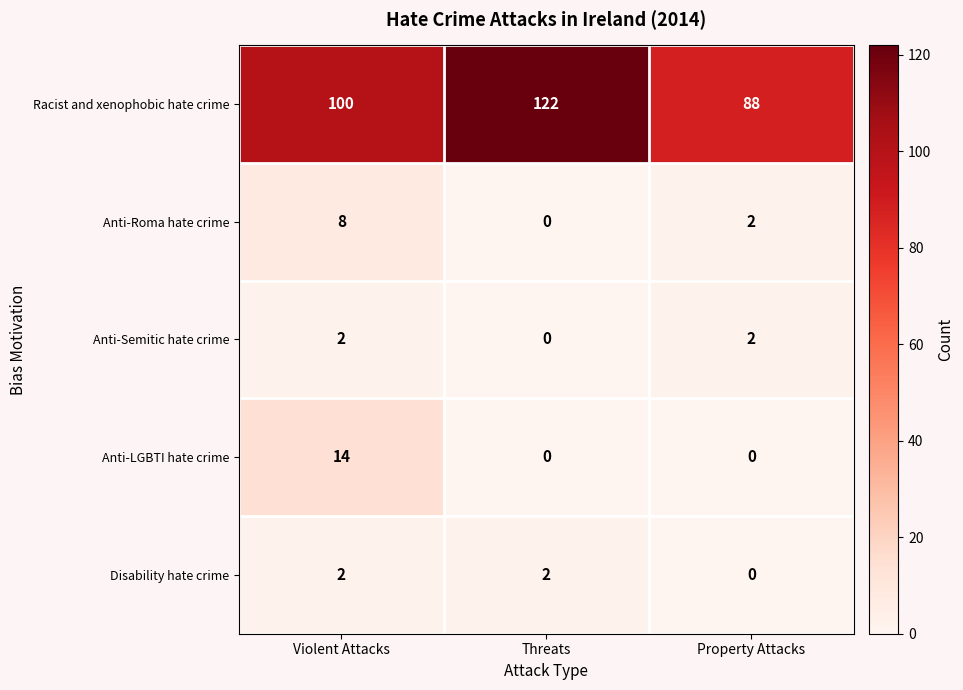

How many data points does each series have?

3